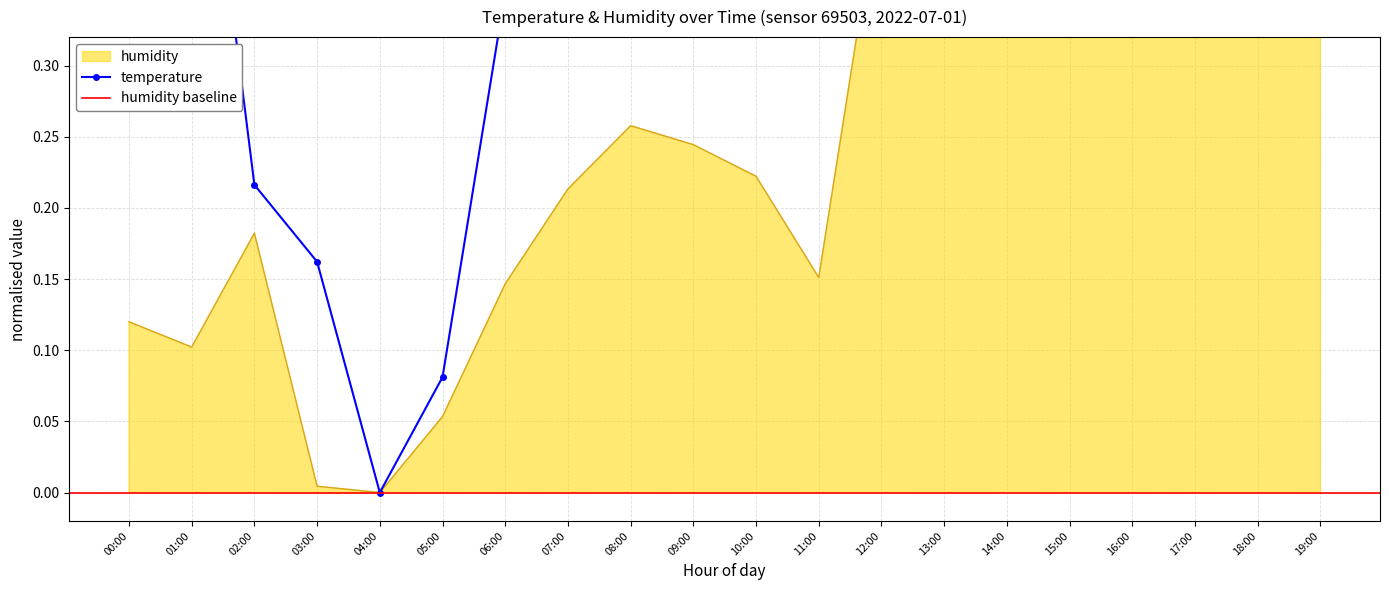

The value of humidity at 08:00 is 0.1. True or false?

False